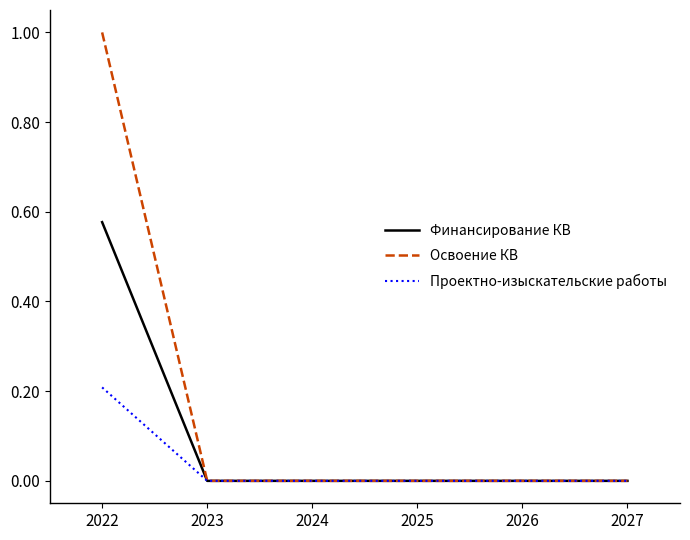

Rank the series by their maximum value, from highest to lowest.

Освоение КВ, Финансирование КВ, Проектно-изыскательские работы